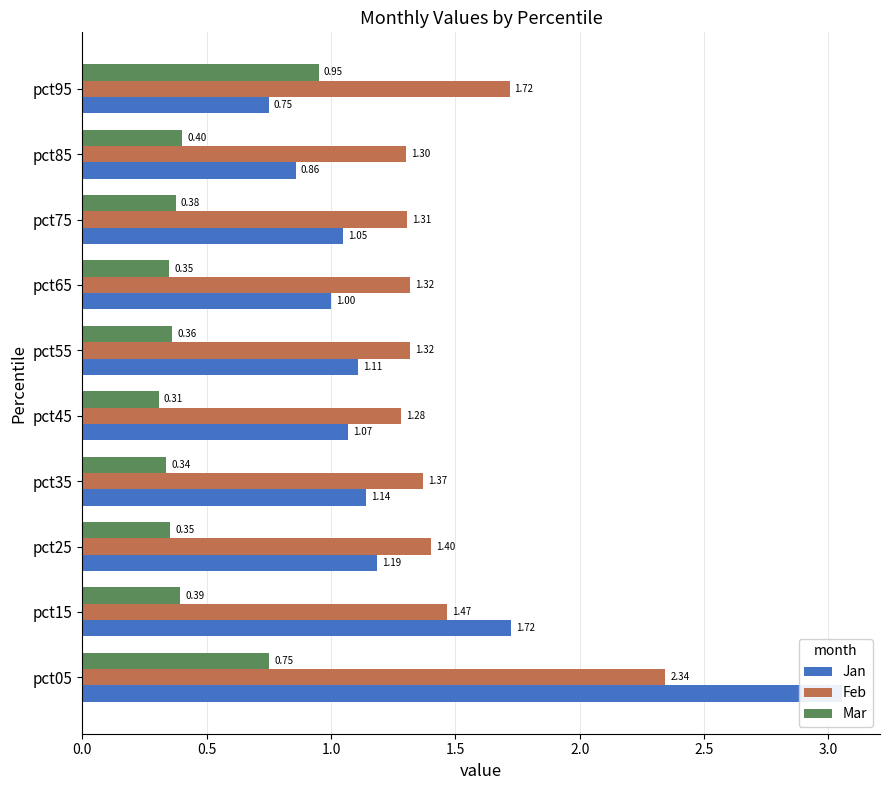

What is the average value of the Mar series?

0.5